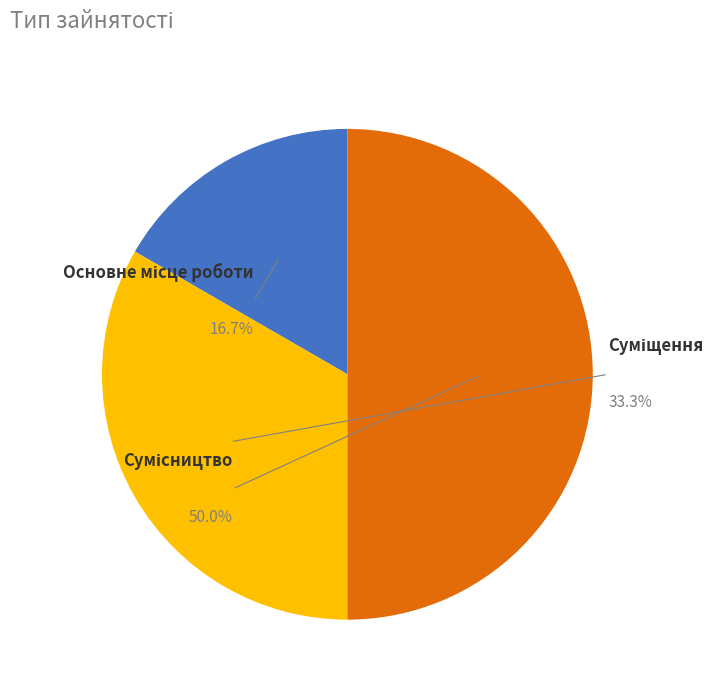

How many slices are in this pie chart?

3